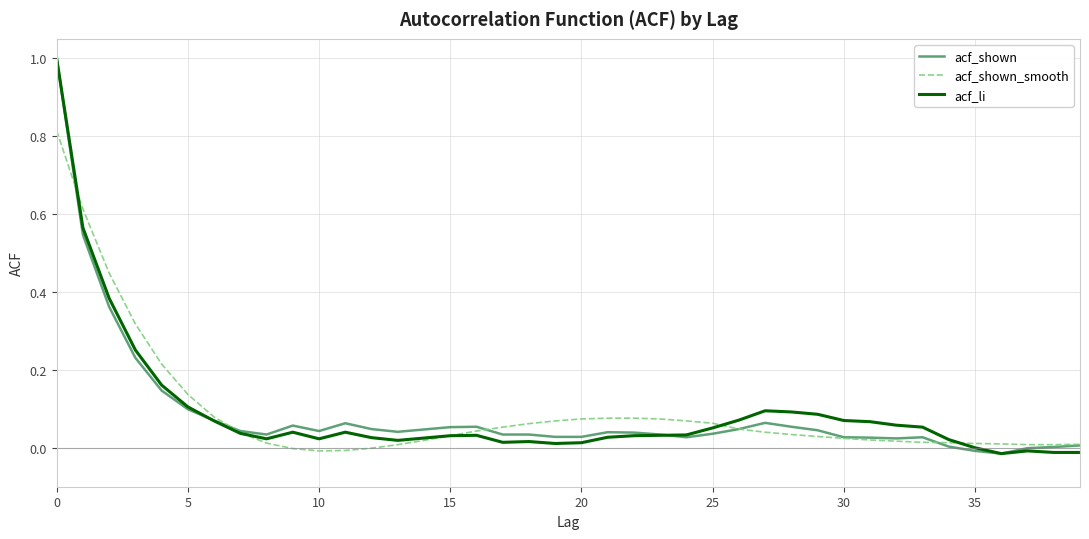

What is the maximum value shown in the chart?

1.0